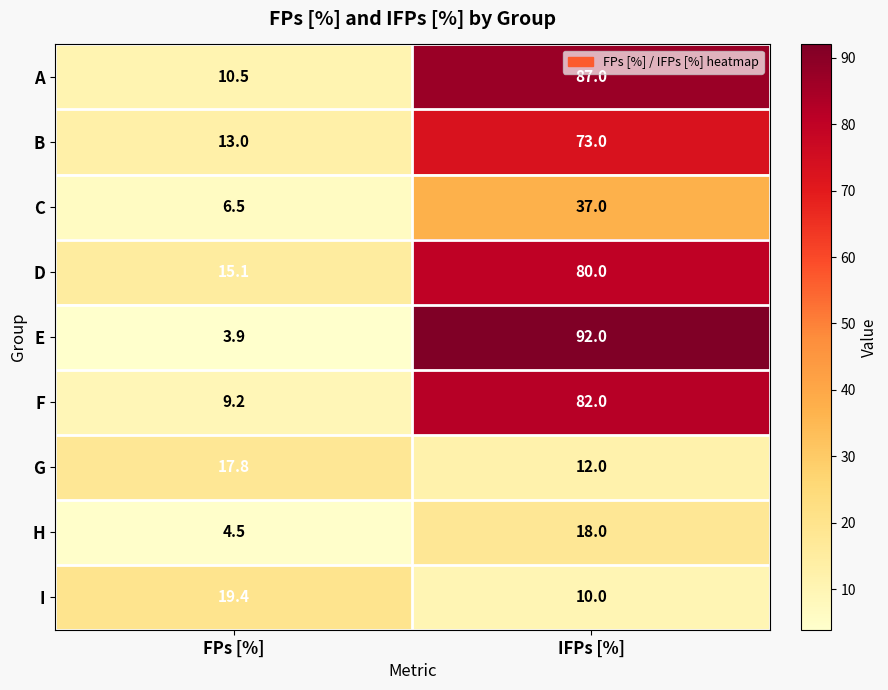

What is the difference between the A values at FPs [%] and IFPs [%]?

76.5